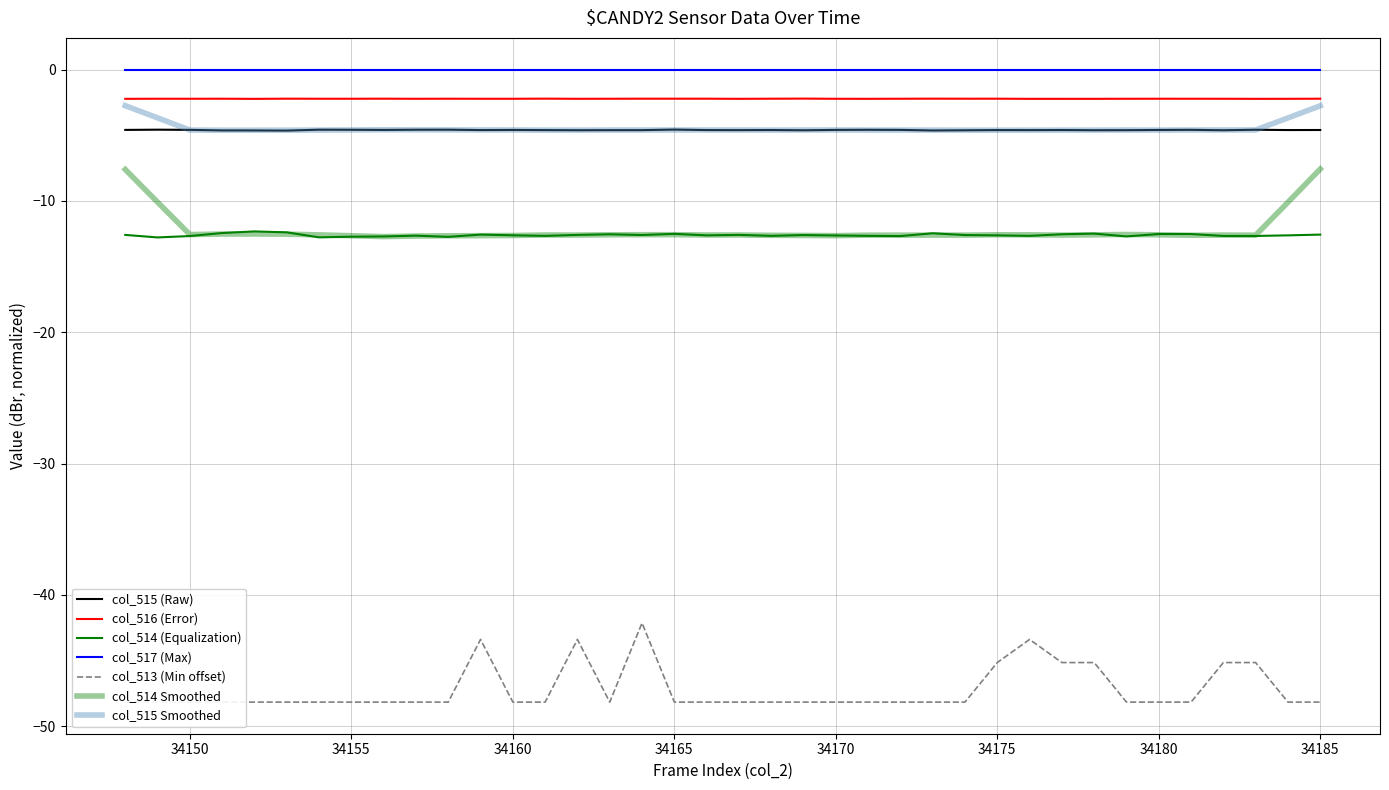

The value of col_516 at 34169 is -3.4. True or false?

False